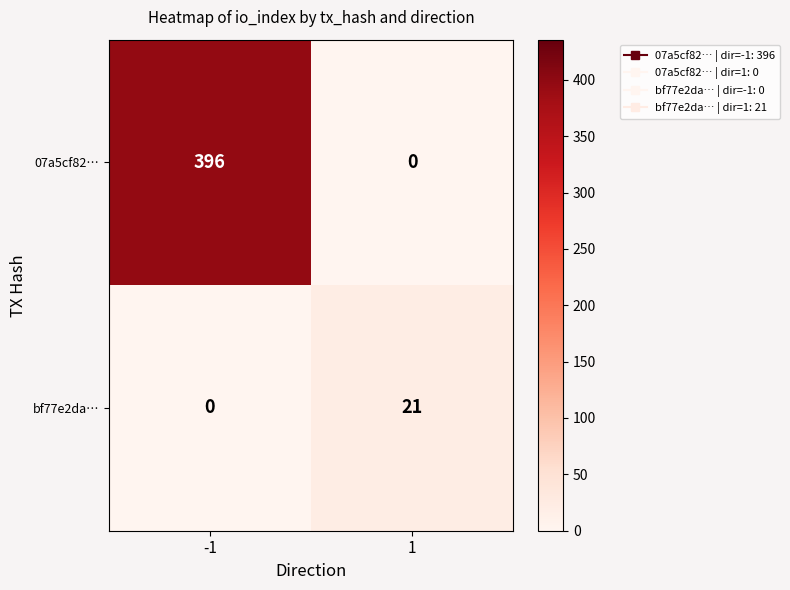

Rank the series by their average value, from lowest to highest.

bf77e2da…, 07a5cf82…